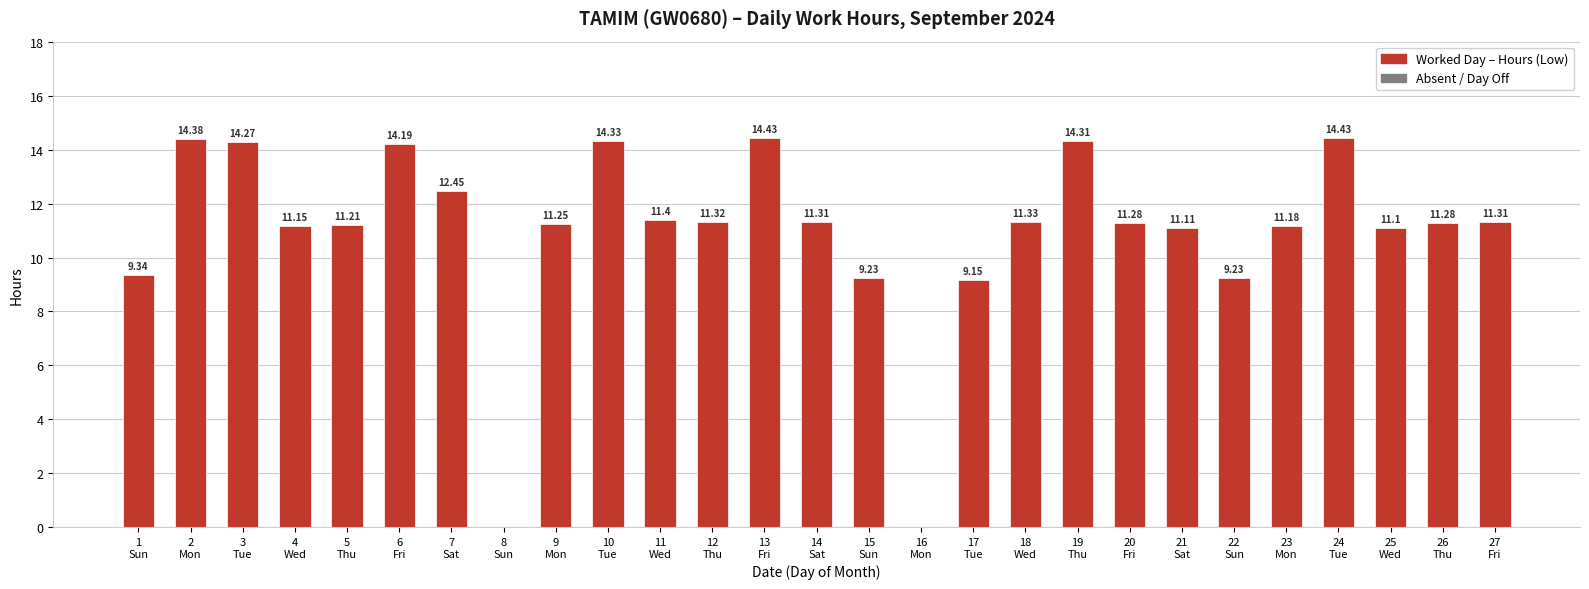

Is it true that the value at 25
Wed is 11.1?

True